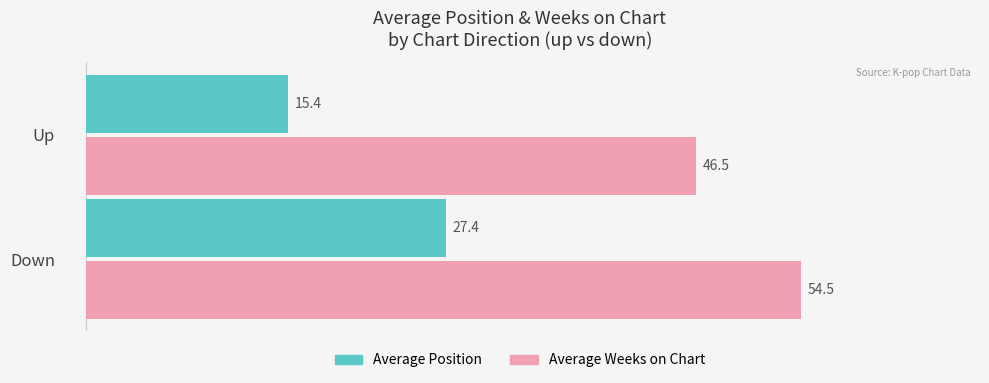

Which category has the lowest value in the Average Weeks on Chart series?

Up